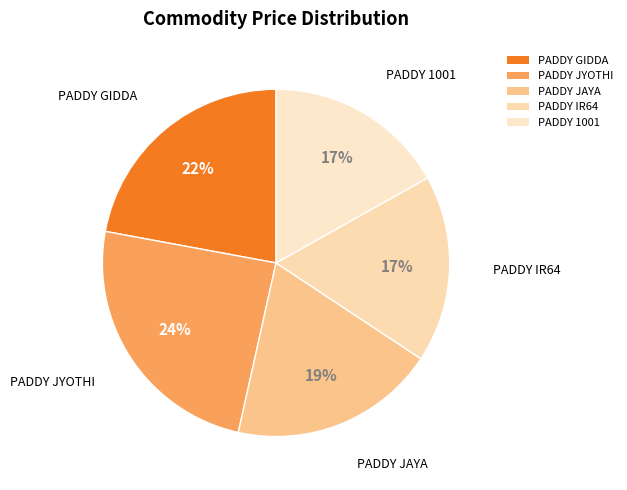

How many segments does this pie chart have?

5